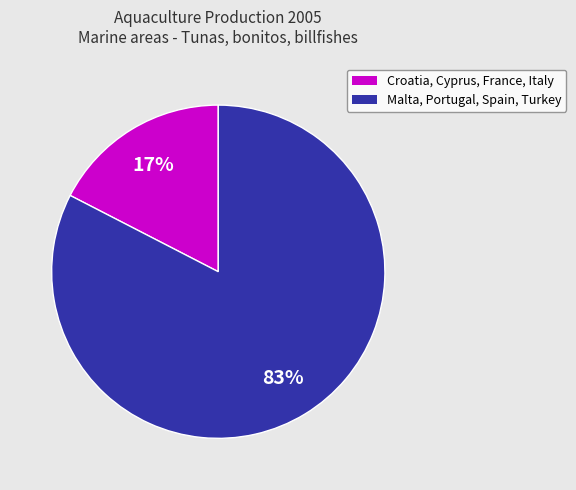

Is there a majority slice in this chart?

Yes